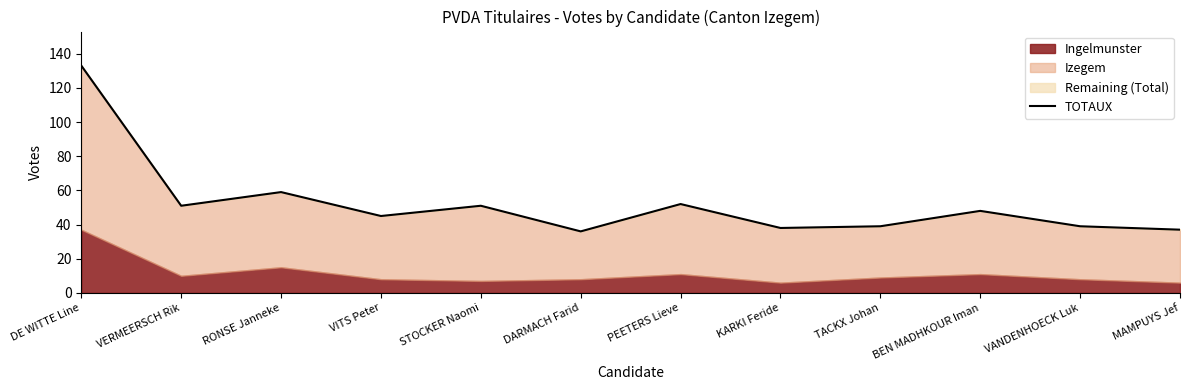

Rank the categories by value from highest to lowest.

DE WITTE Line, RONSE Janneke, PEETERS Lieve, VERMEERSCH Rik, STOCKER Naomi, BEN MADHKOUR Iman, VITS Peter, TACKX Johan, VANDENHOECK Luk, KARKI Feride, MAMPUYS Jef, DARMACH Farid